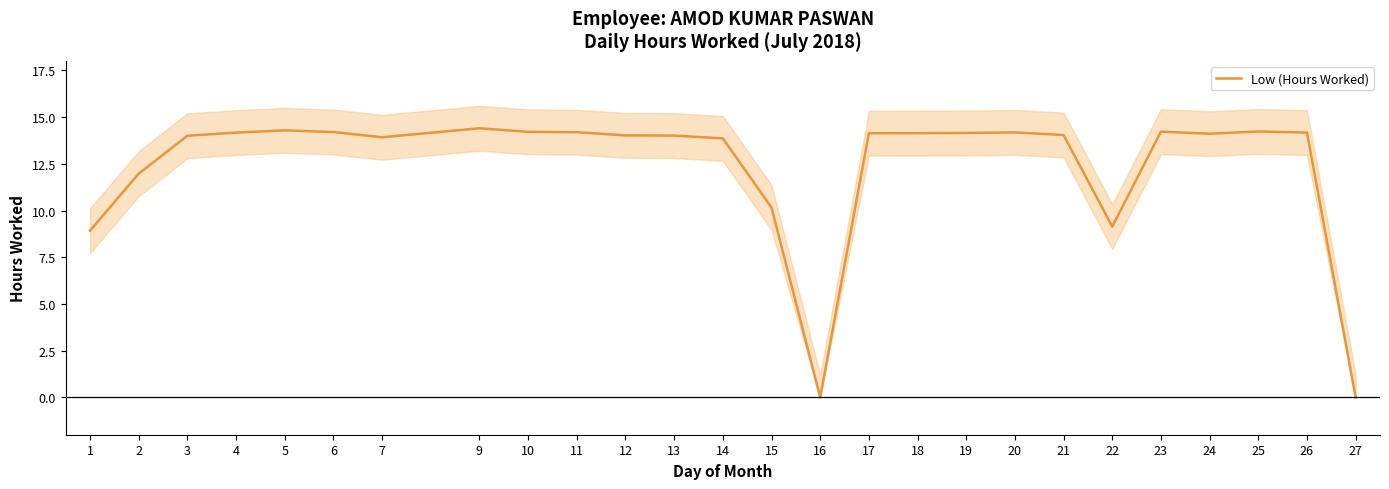

At which category does the data reach its first local peak?

5